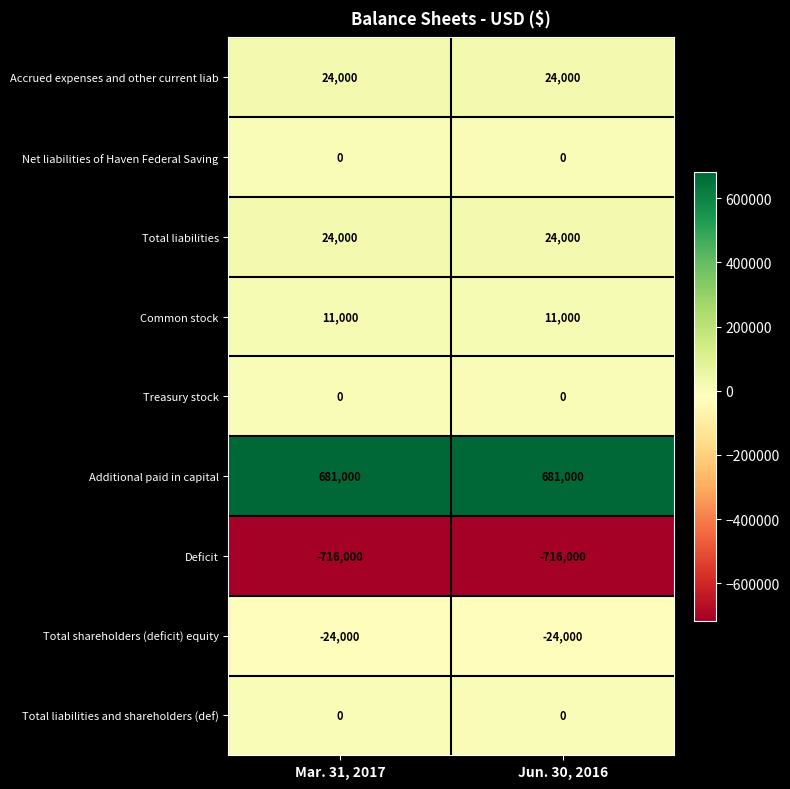

What value does the Additional paid in capital series have at Mar. 31, 2017?

681000